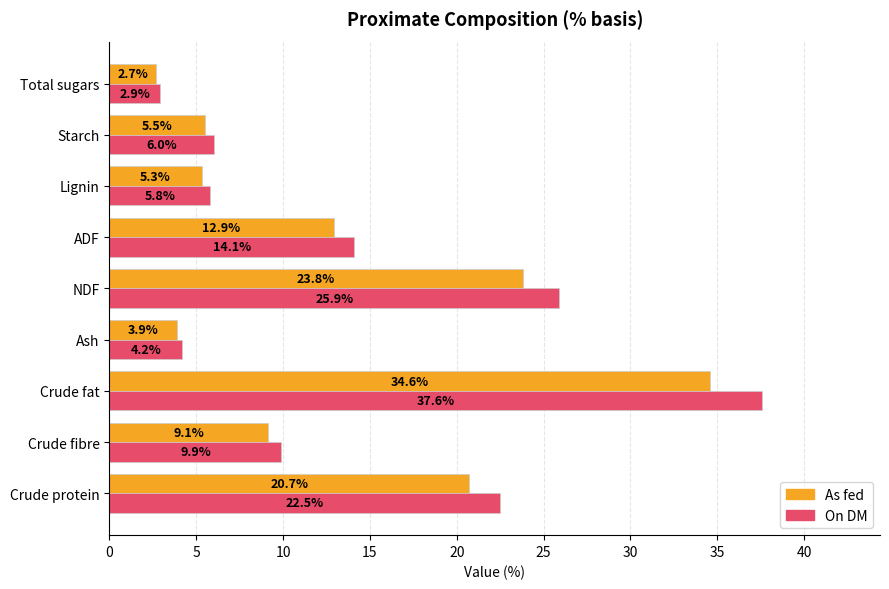

At which label does On DM reach its minimum?

Total sugars